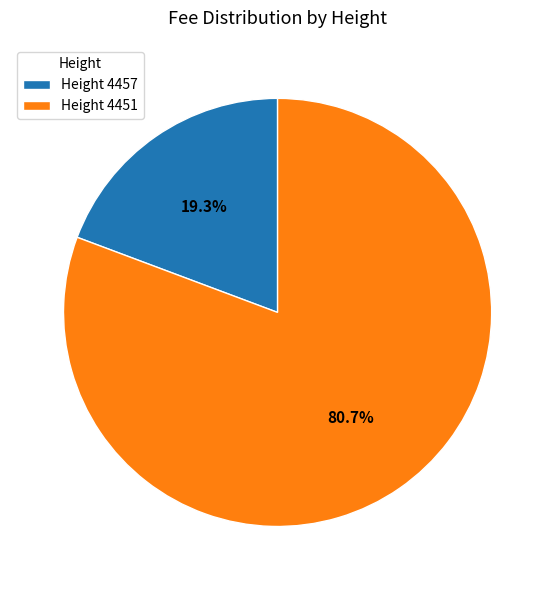

Which slice represents more than half of the pie?

Height 4451